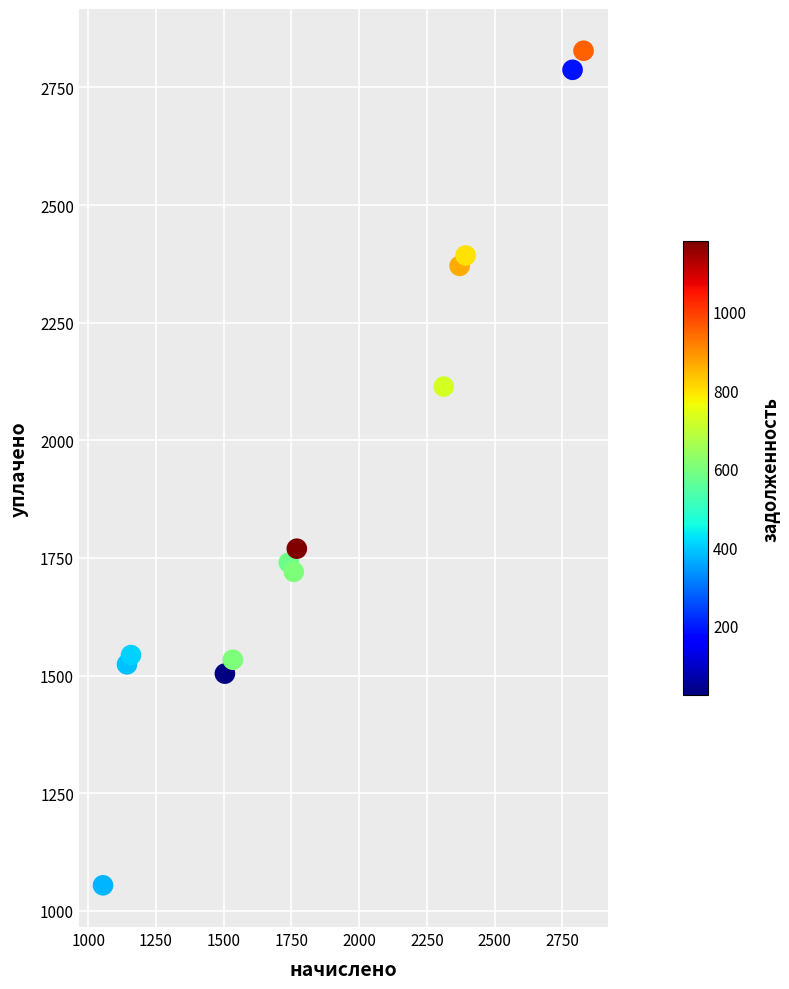

What is the range of X values (max minus min)?

1773.5